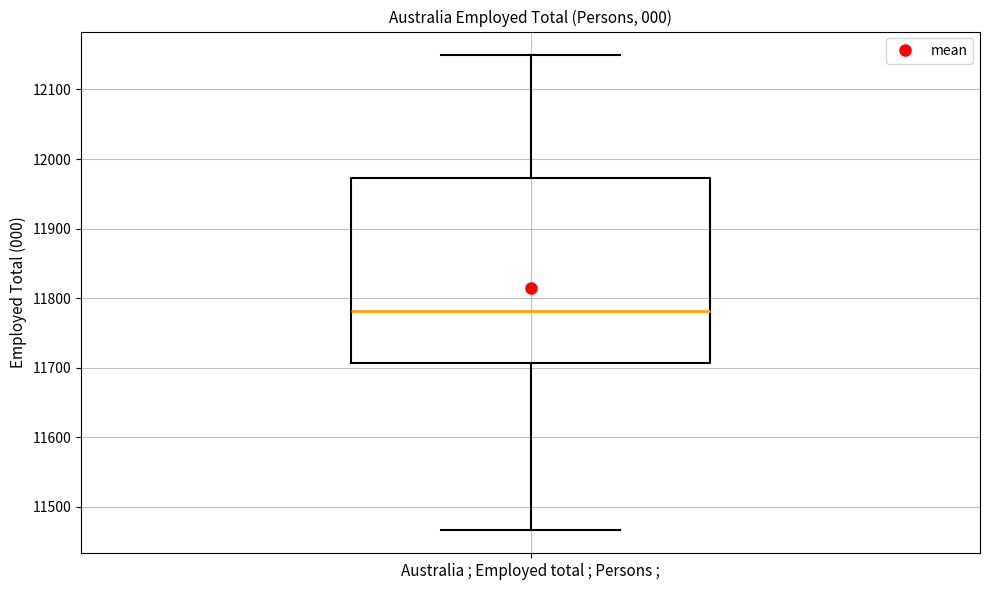

Where is the lower edge of the box for Australia ; Employed total ; Persons ; on the y-axis? The values are not printed on the chart, so give them approximately, as read against the axis.

11710